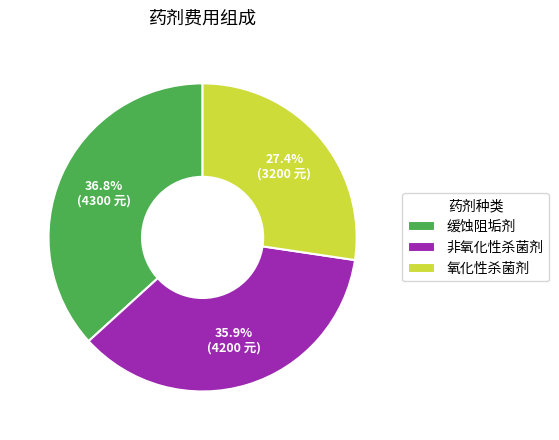

What percentage is the 非氧化性杀菌剂 slice, to the nearest percent?

36%